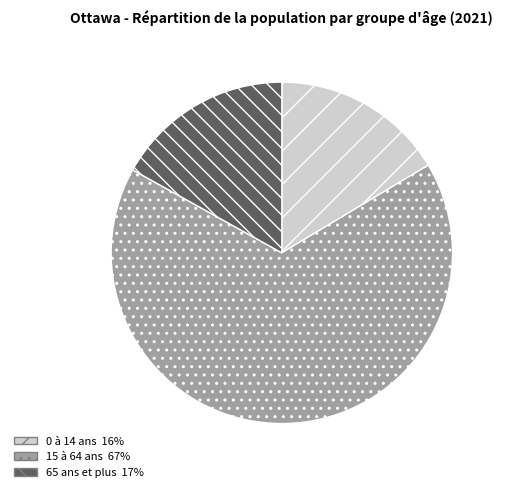

Which category has the smallest portion of the pie?

0 à 14 ans